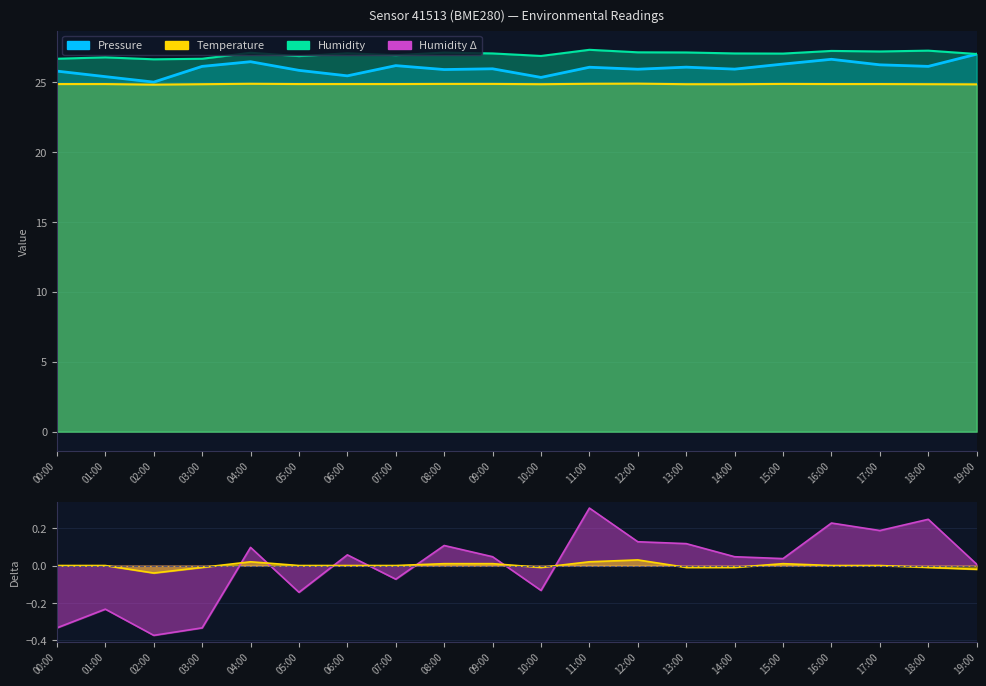

Which series changed the most between 10:00 and 15:00?

Pressure